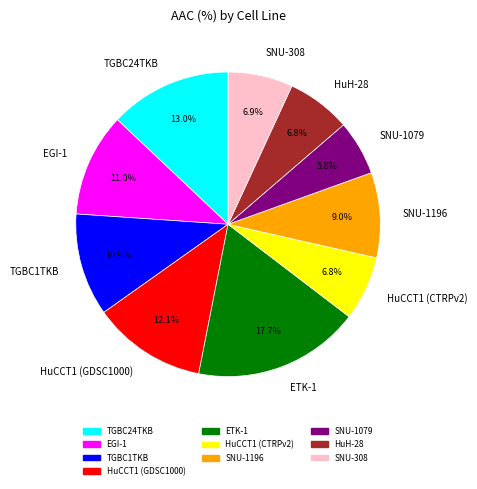

Between SNU-1196 and SNU-1079, which is larger?

SNU-1196